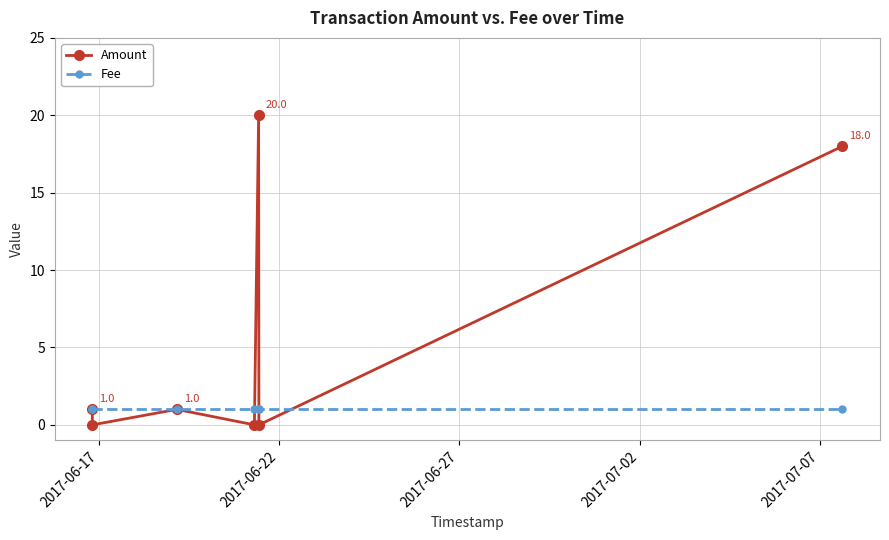

How many interior local peaks does the Amount series have?

2